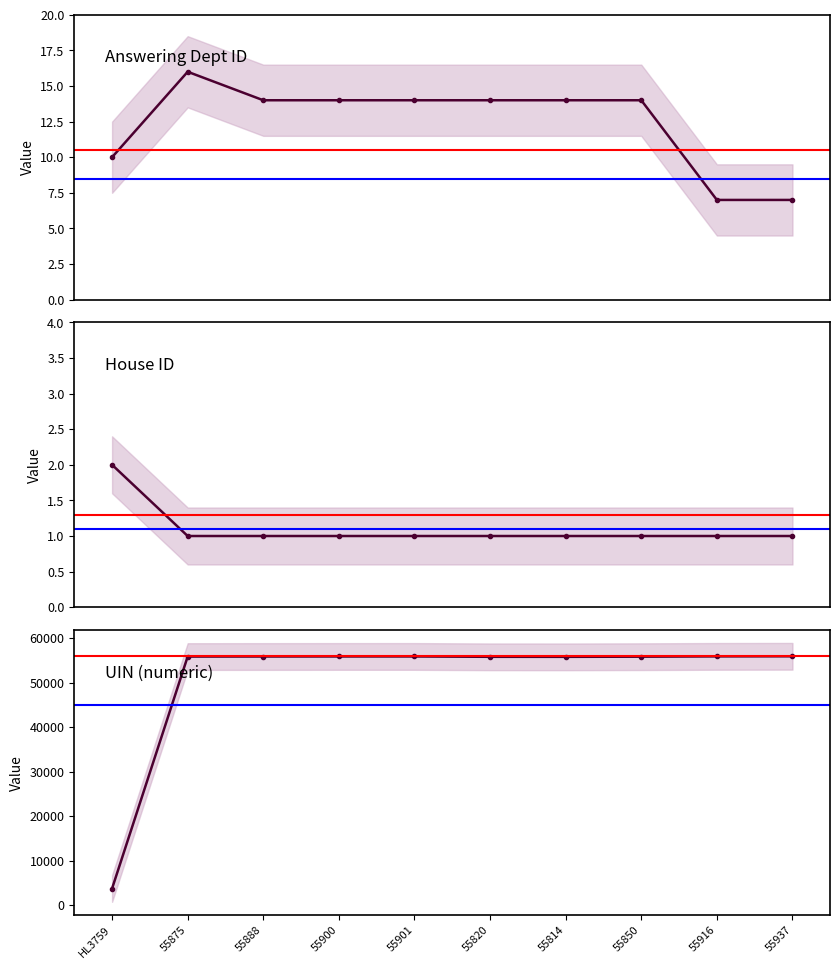

Which series has the widest spread of values?

uin_numeric